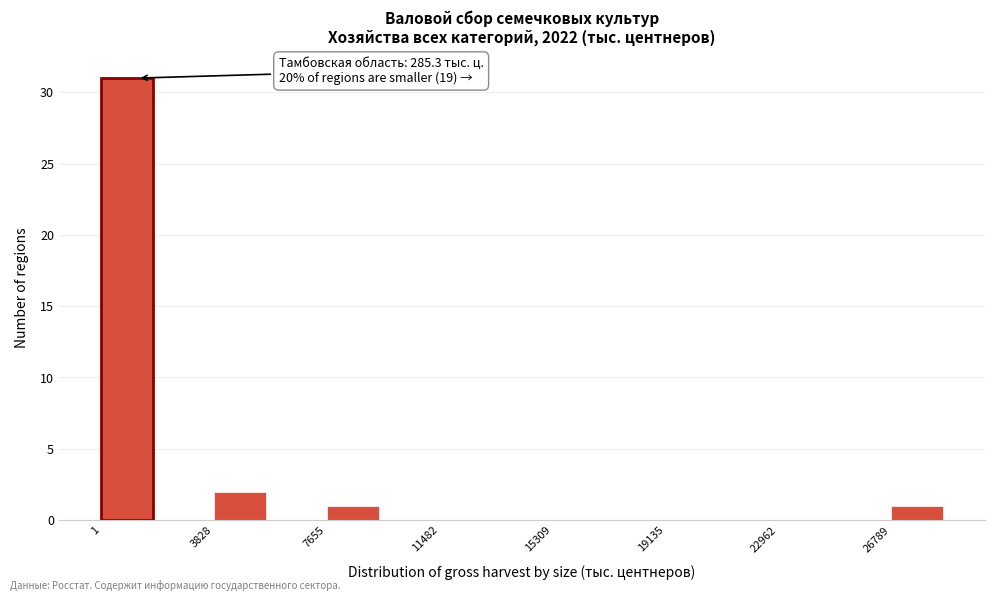

Around what value on the x-axis is the tallest bar? Give the approximate position of its centre, as read against the axis.

1000